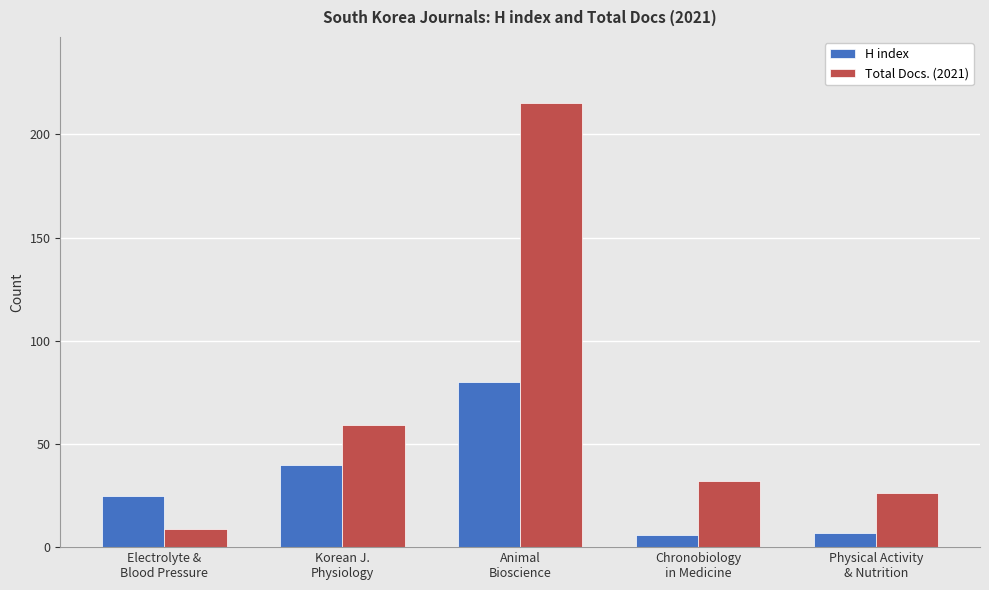

At which category does the chart reach its peak across all series?

Animal
Bioscience